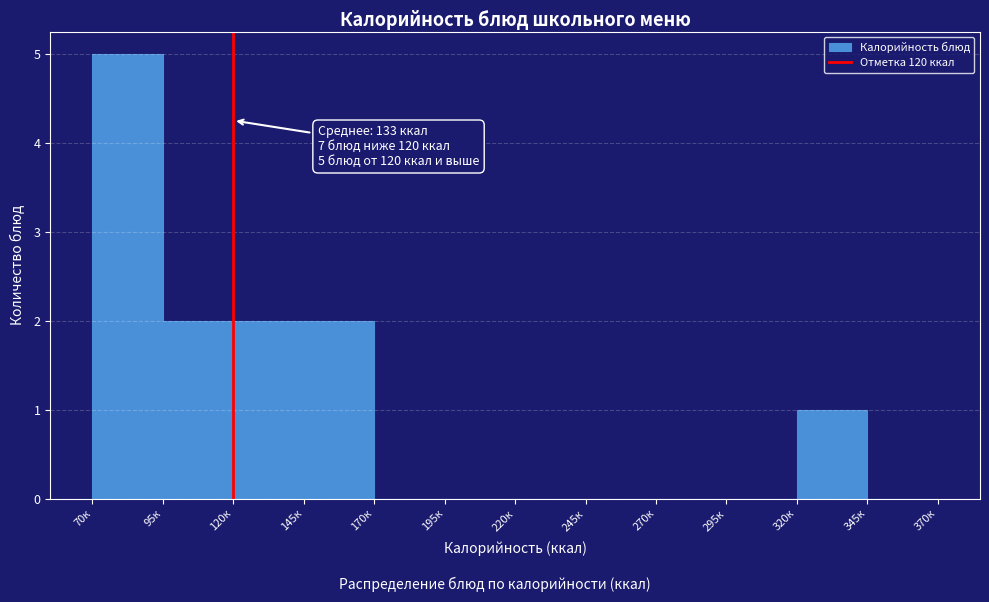

Which range on the x-axis has the tallest bar?

70 to 95